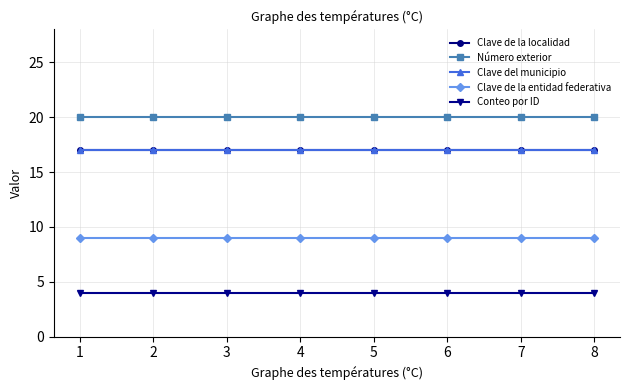

What is the average value of the Clave de la entidad federativa series?

9